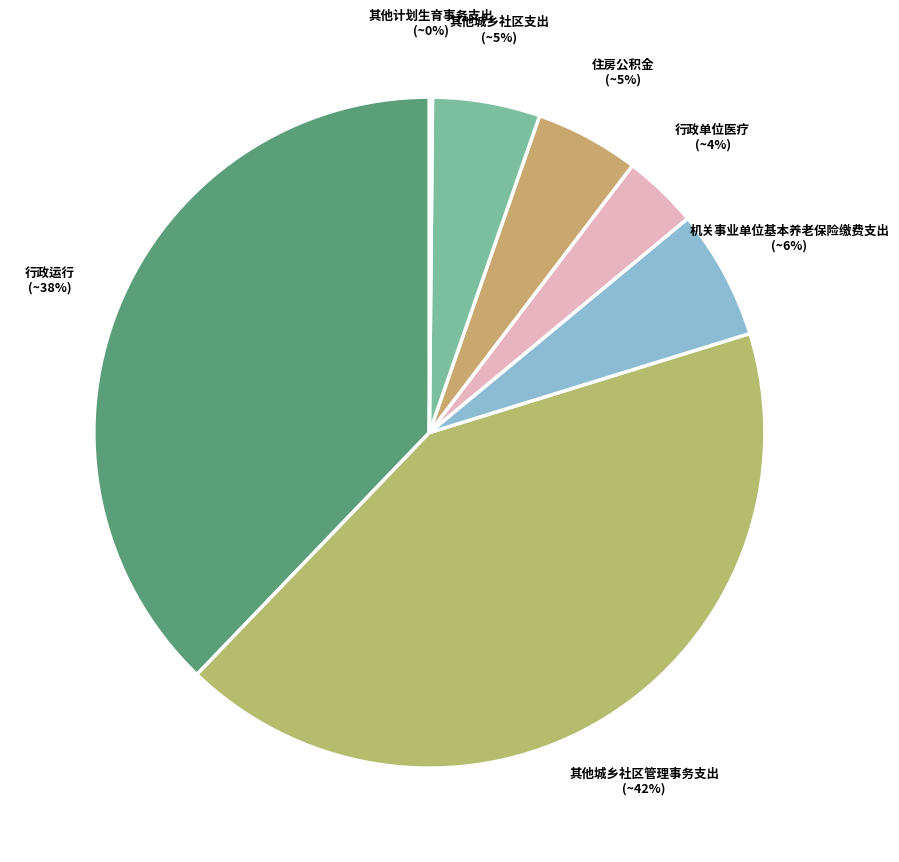

Does 其他城乡社区支出 represent more than half of the total?

No